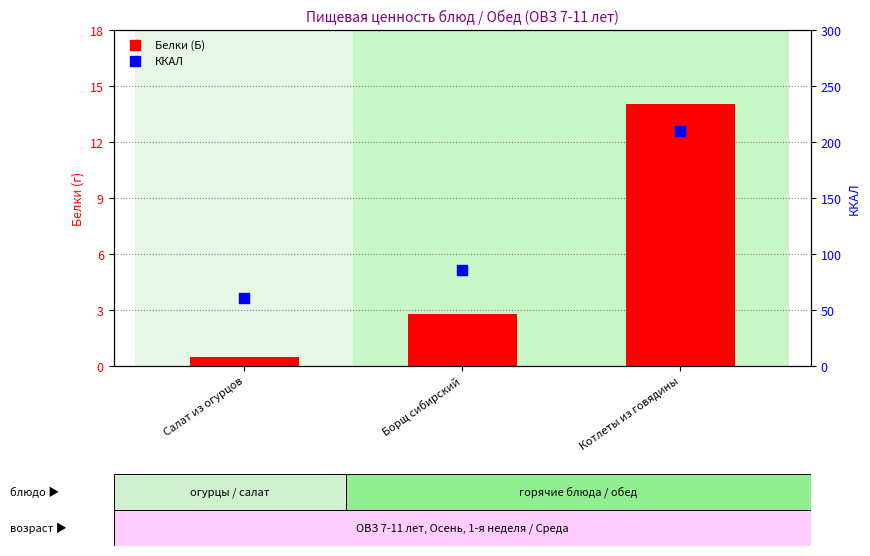

What is the total value across all series at Котлеты из говядины?

224.0